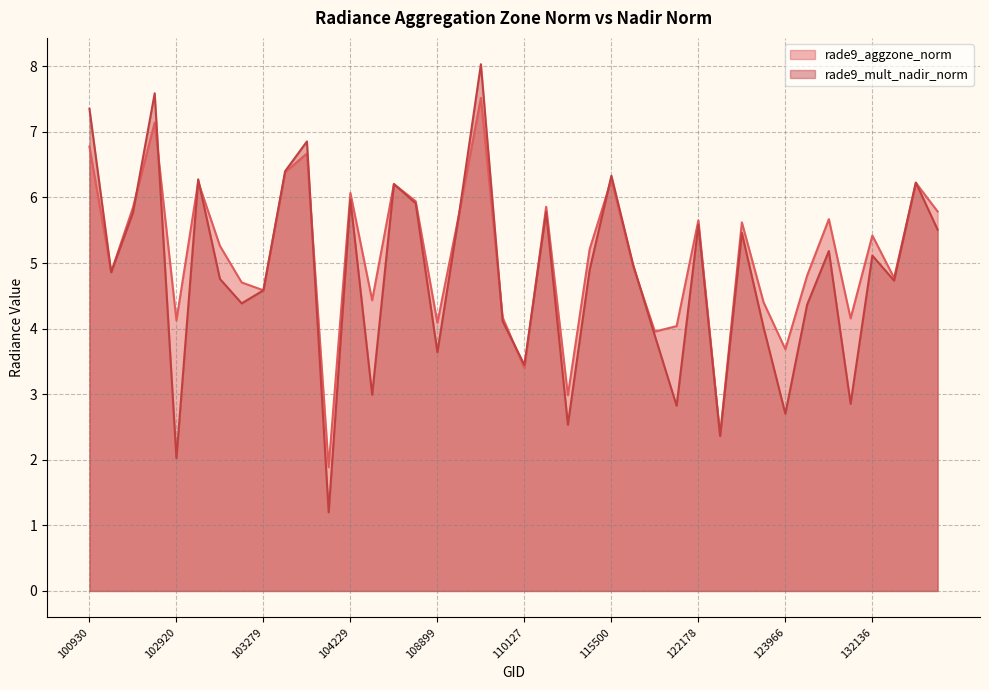

What is the total value across all series at 103397?

12.8